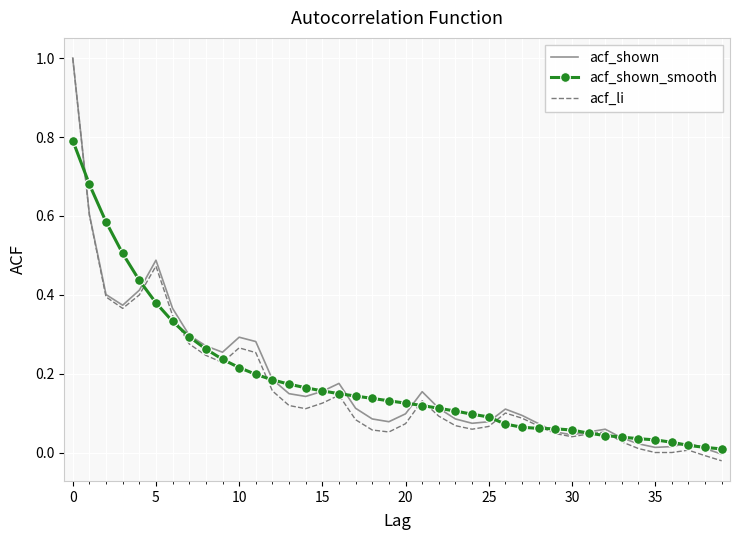

What is the greatest value displayed?

1.0